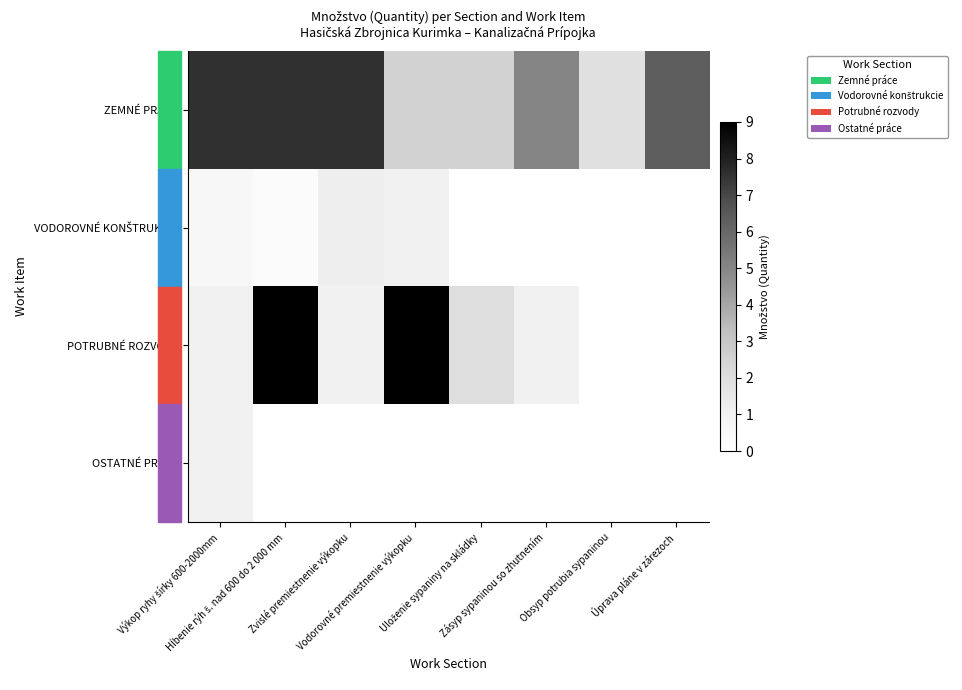

What is the maximum value shown in the chart?

9.0